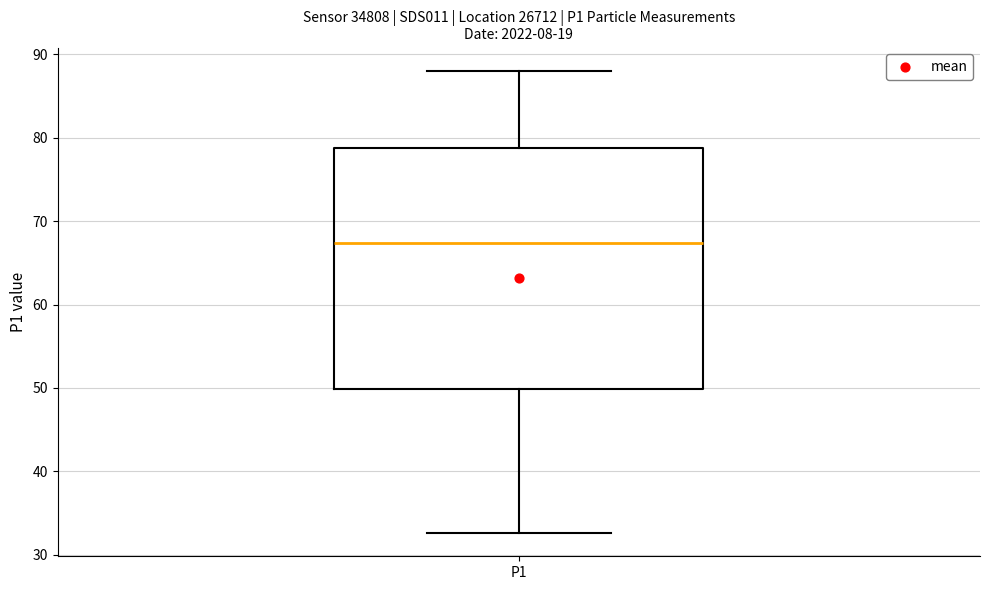

Where does the median line of the box for P1 sit on the y-axis? The values are not printed on the chart, so give them approximately, as read against the axis.

67